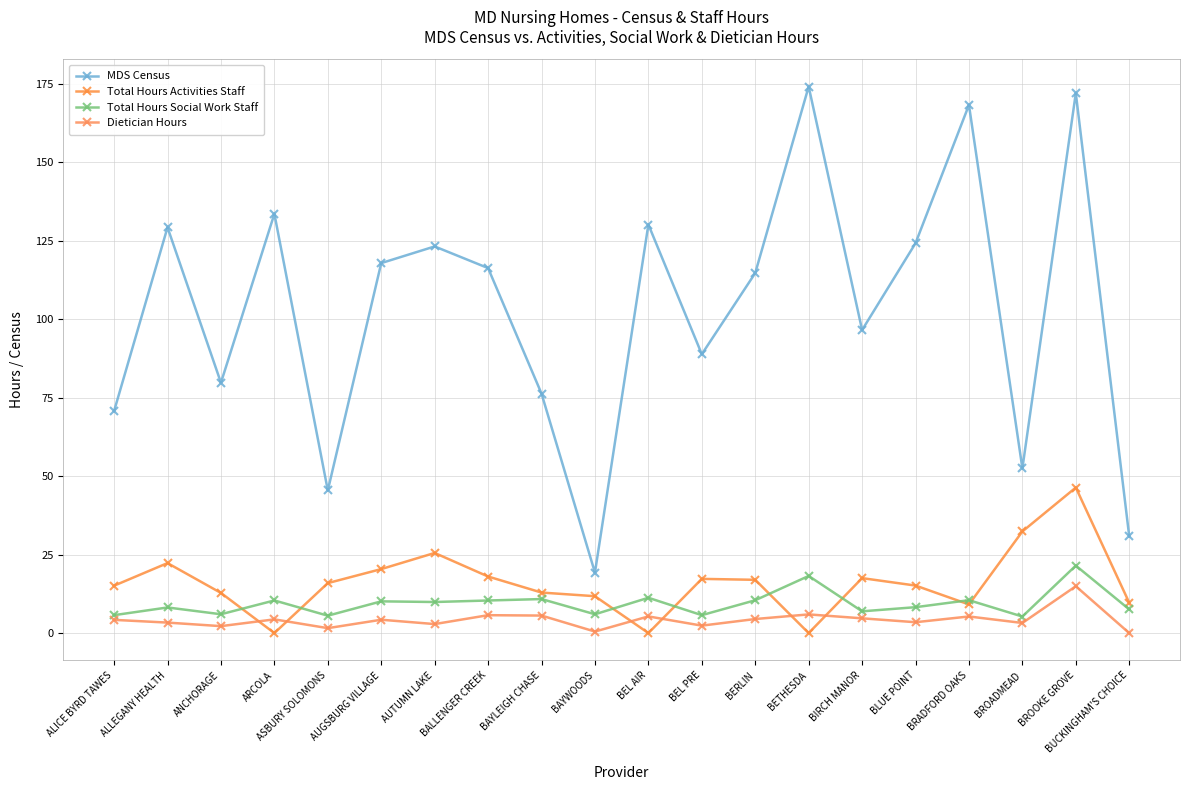

True or false: Total Hours Activities Staff and Total Hours Social Work Staff cross at least once.

True